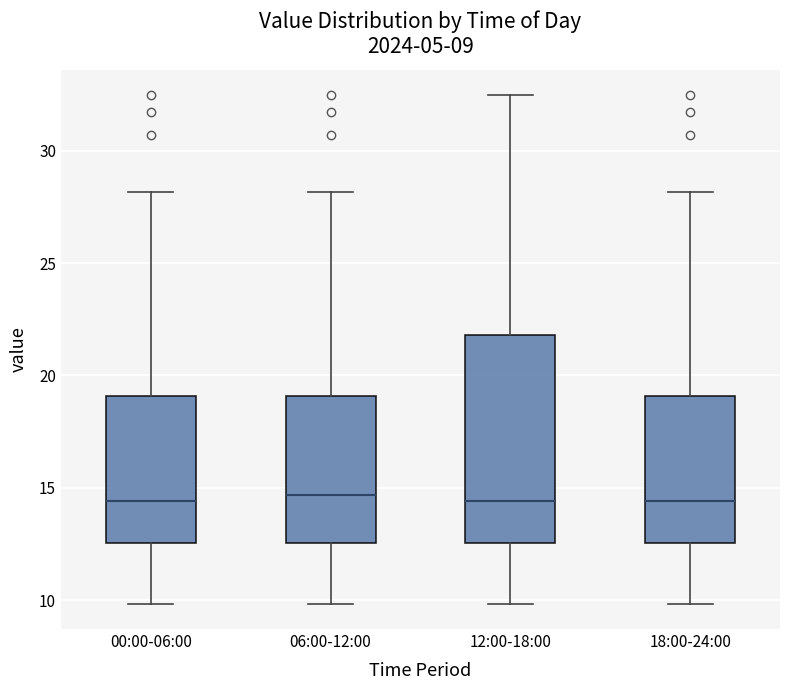

Which box is the tallest, from its lower edge to its upper edge?

12:00-18:00